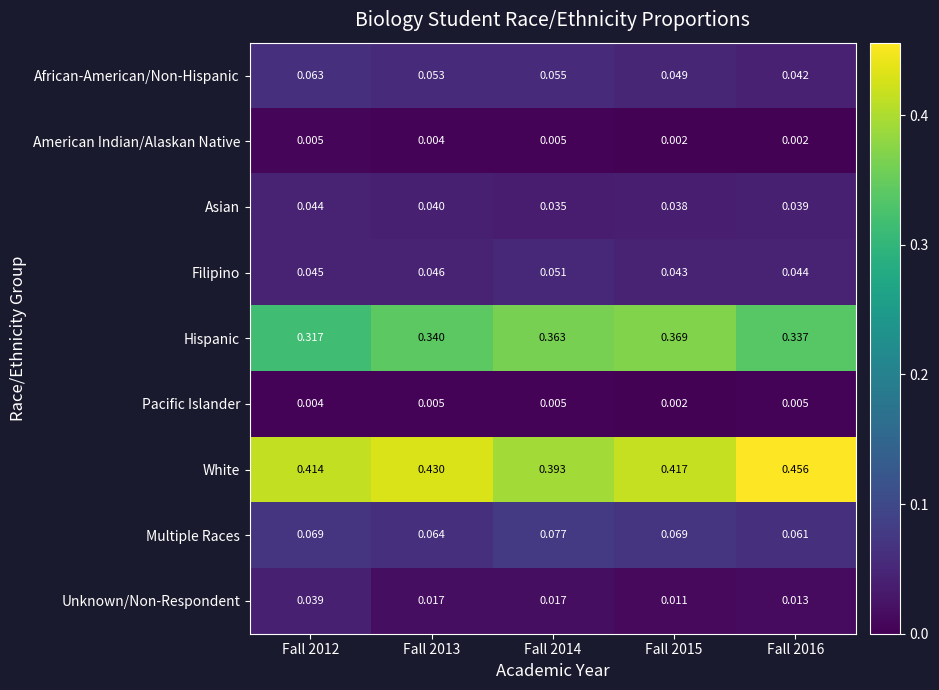

At Fall 2016, list the series in order from largest to smallest.

White, Hispanic, Multiple Races, Filipino, African-American/Non-Hispanic, Asian, Unknown/Non-Respondent, Pacific Islander, American Indian/Alaskan Native